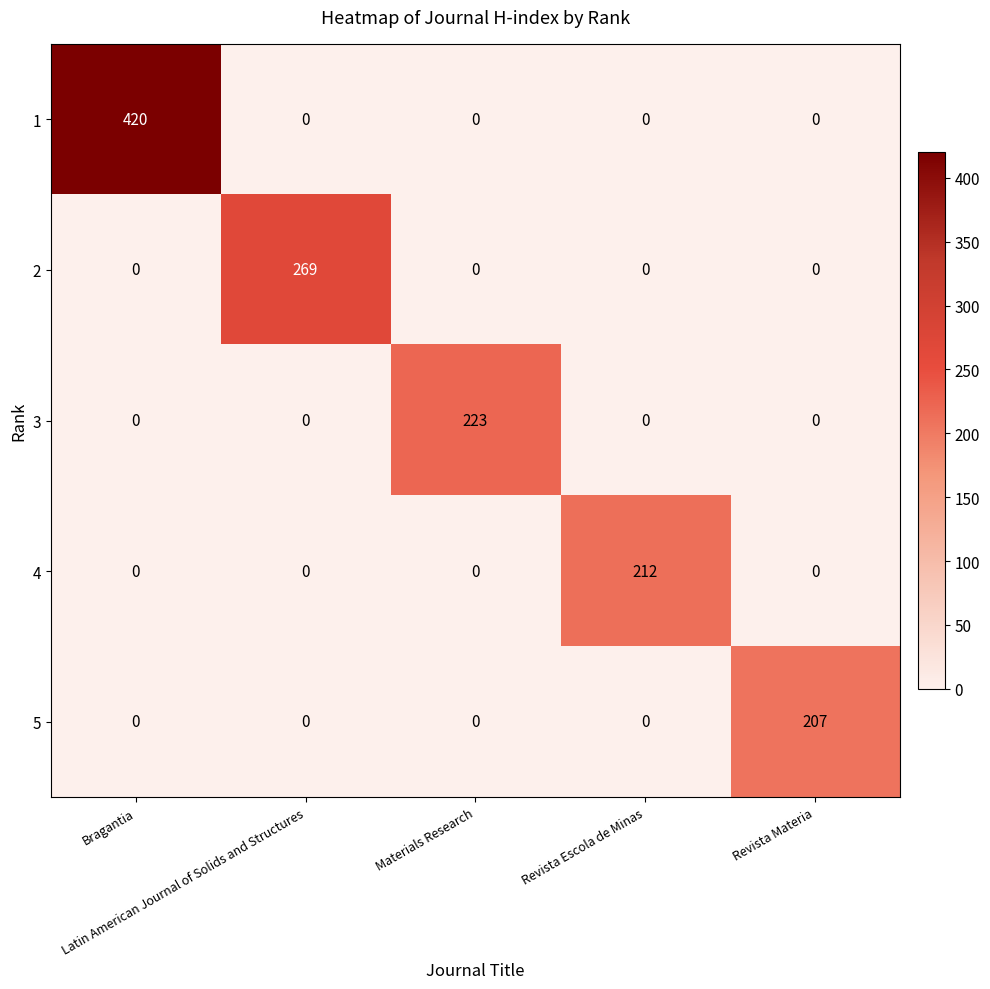

At how many categories does at least one series exceed 27?

5